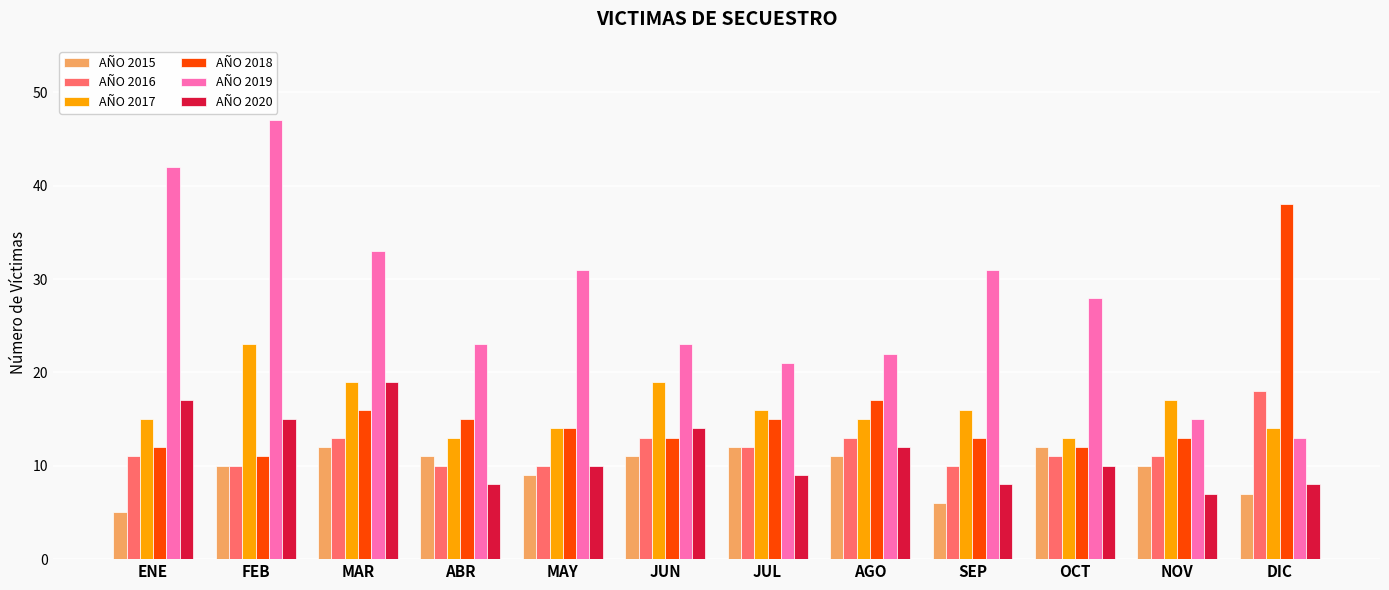

How many bars are there in total?

72